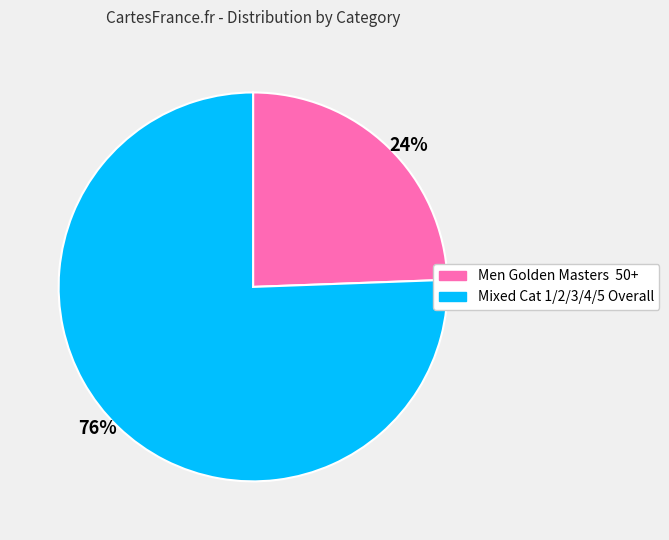

Which category accounts for the majority?

76%